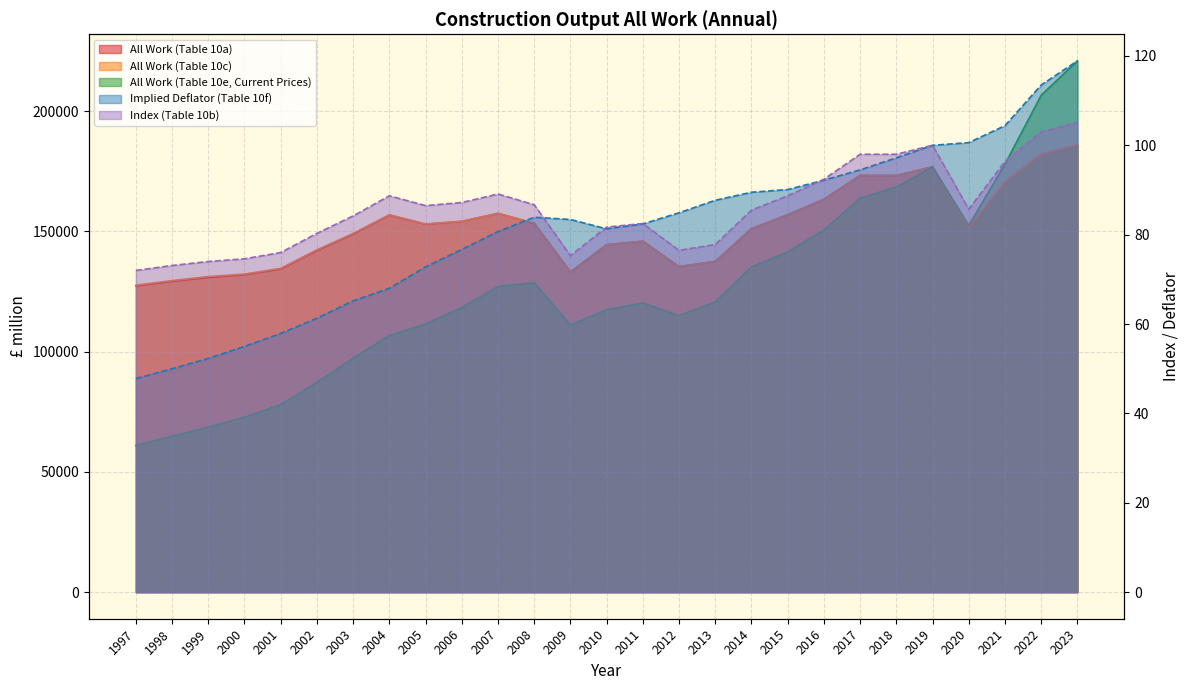

Which category has the highest value in the All Work (Table 10a) series?

2023